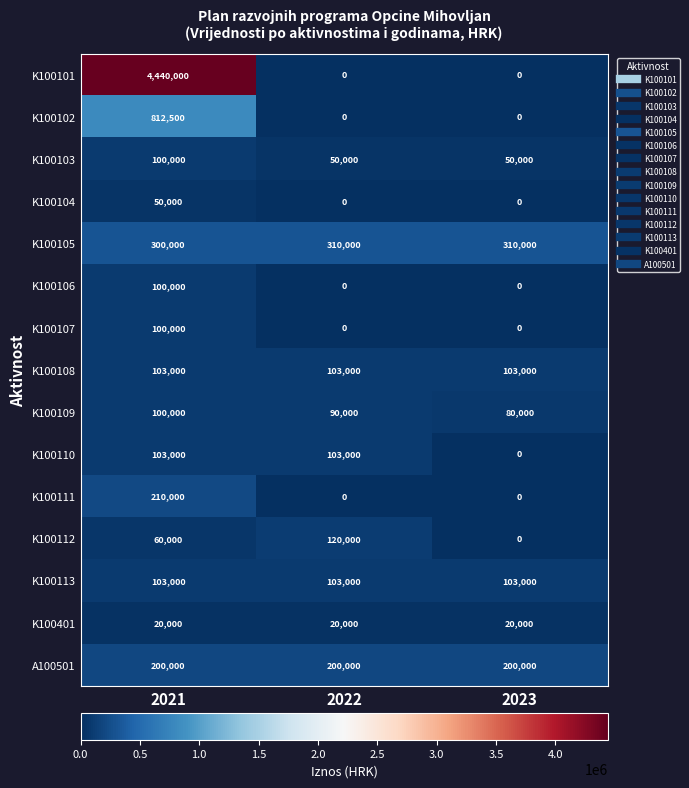

At which category is the sum across all series the highest?

2021